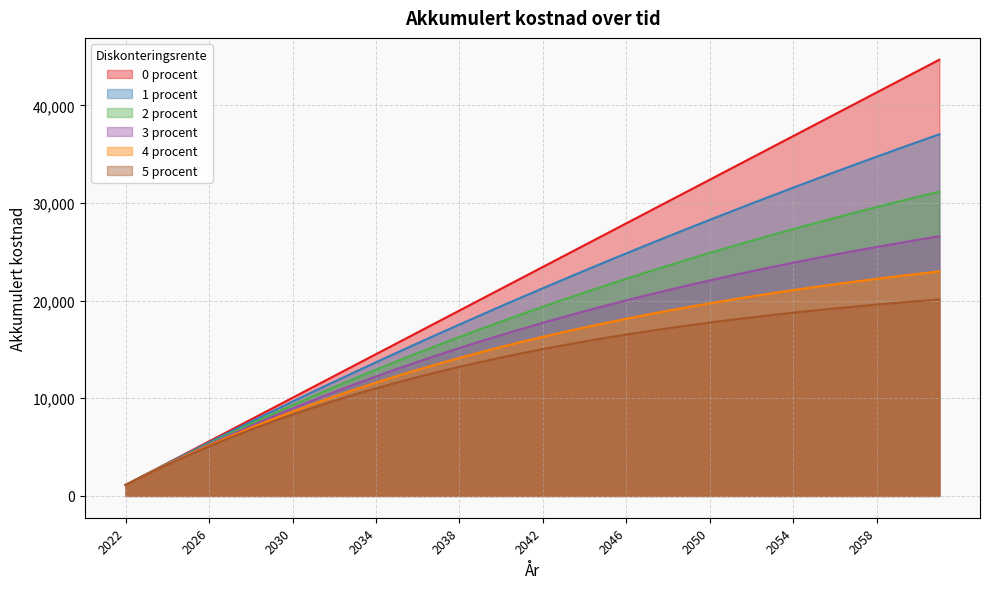

True or false: 2 procent and 3 procent cross at least once.

False